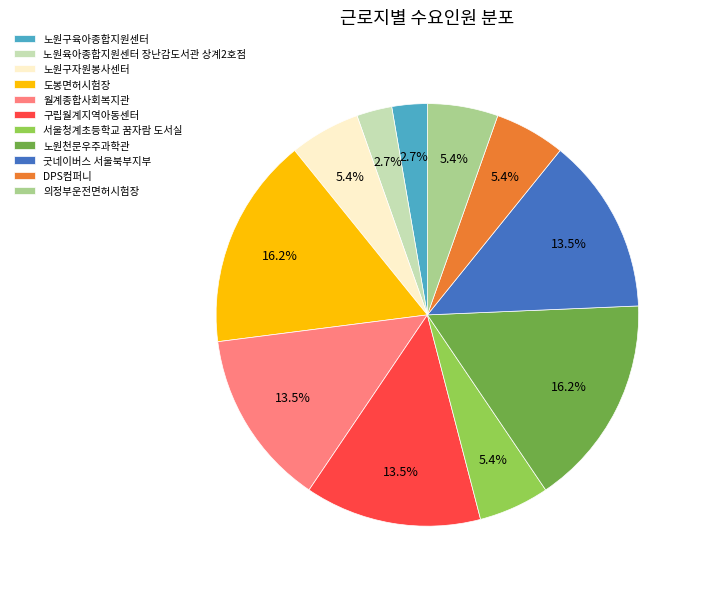

What percentage do 노원구육아종합지원센터 and 월계종합사회복지관 together represent?

16.2%